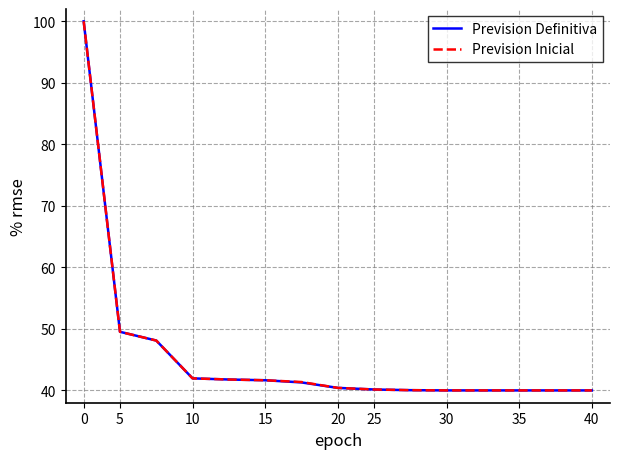

What is the maximum value for Prevision Definitiva?

100.0